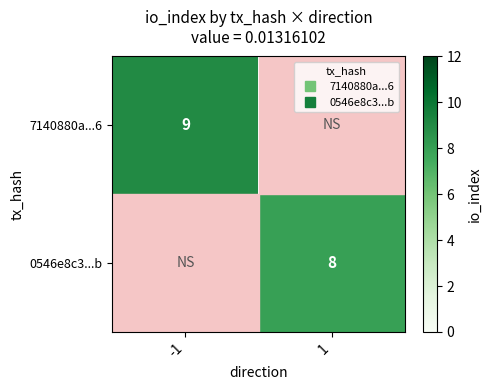

Count the number of data series in this chart.

2